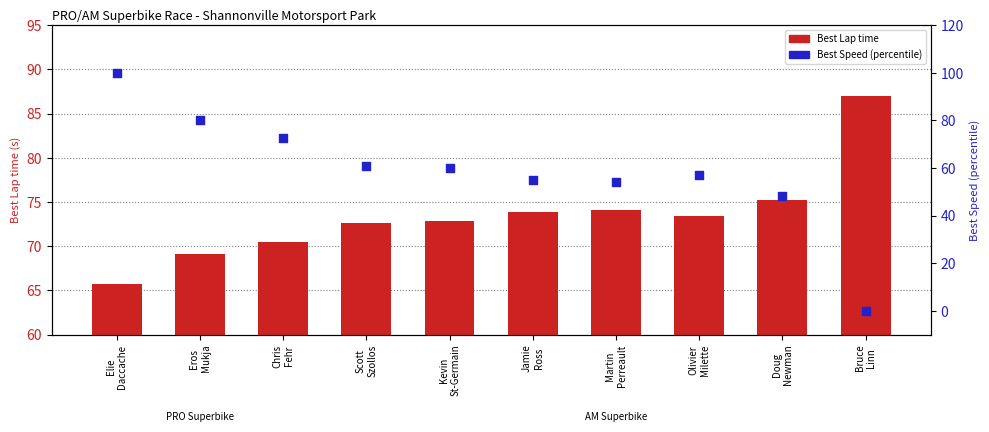

At which category is the sum across all series the highest?

Elie
Daccache